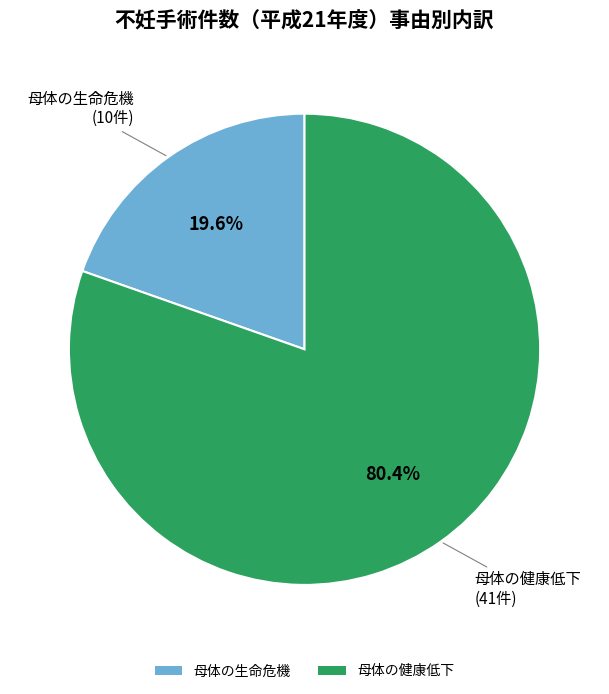

Is the sum of 母体の生命危機 and 母体の健康低下 greater than half?

Yes